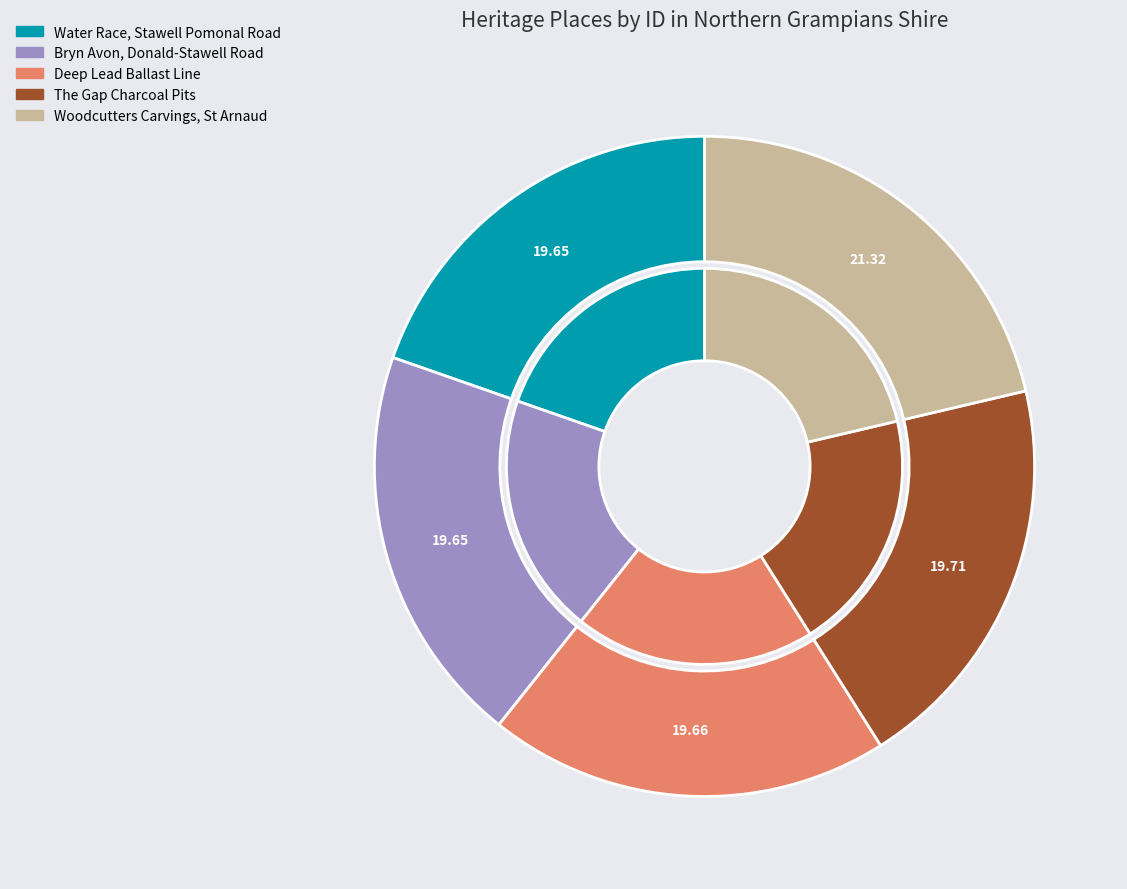

How much of the chart is everything except Water Race, Stawell Pomonal Road?

80.3%